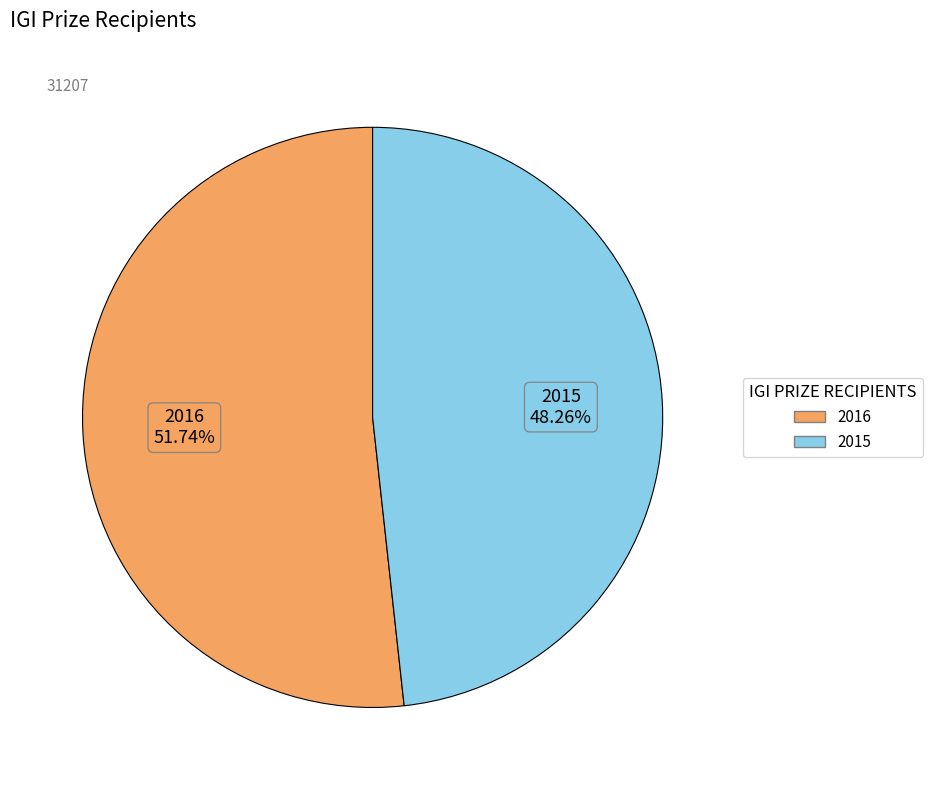

Between 2016 and 2015, which is larger?

2016